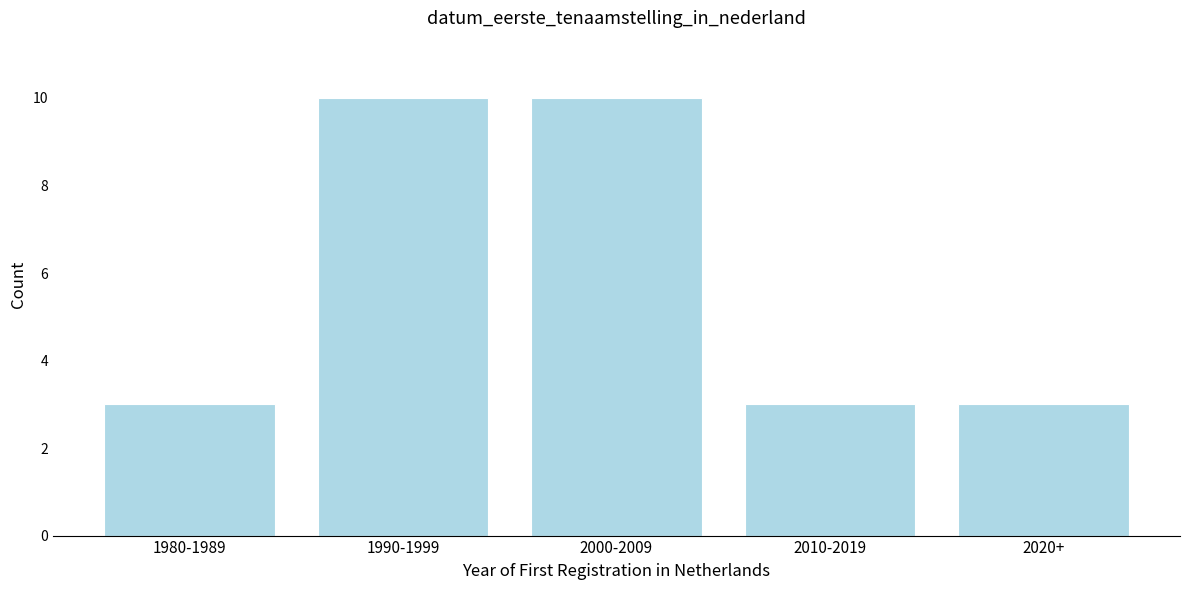

Reading left to right, what are all the values shown in this chart?

3	10	10	3	3